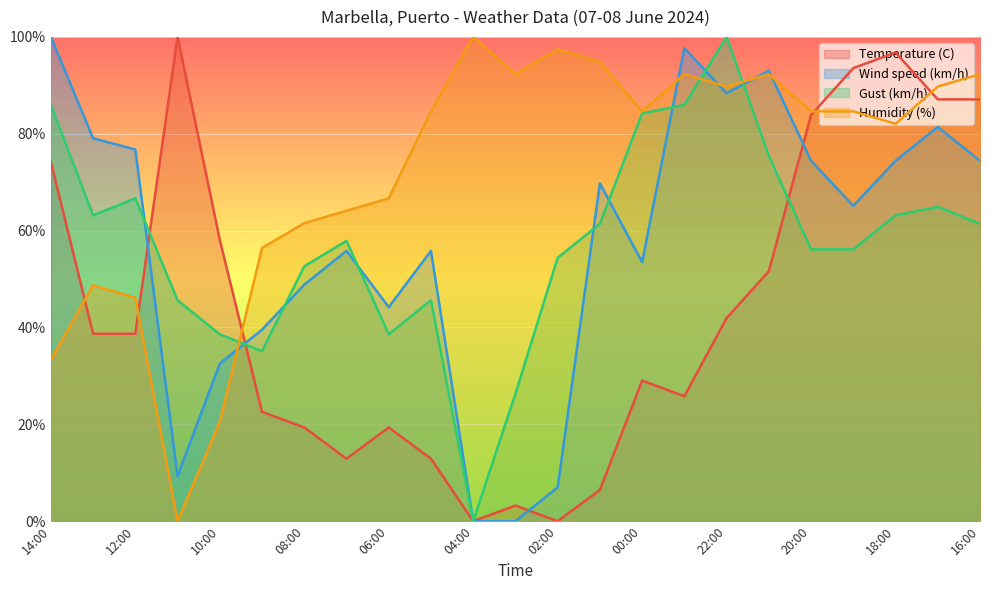

What is the sum of all Wind speed (km/h) values?

1320.9